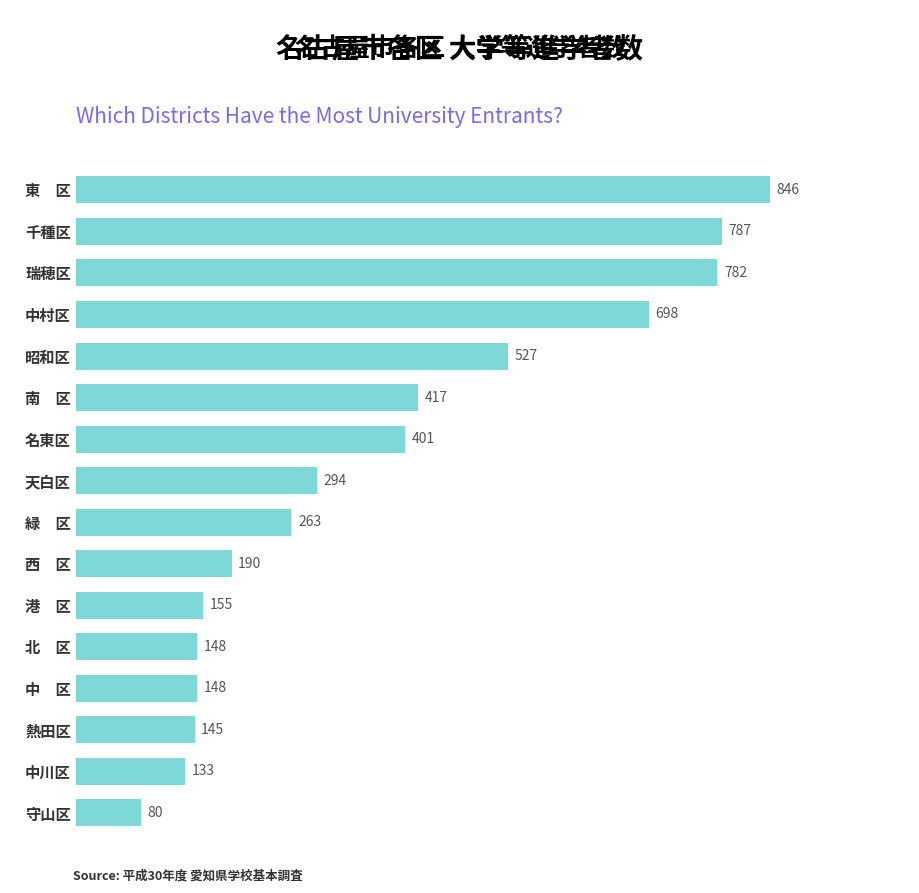

What is the difference between the maximum and minimum values?

766